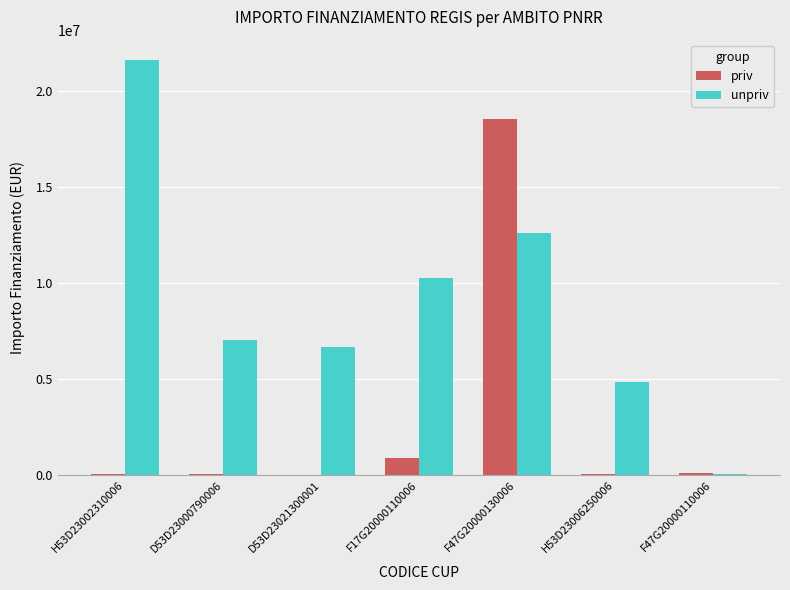

The unpriv series shows 12608826.0 at F47G20000130006. True or false?

True